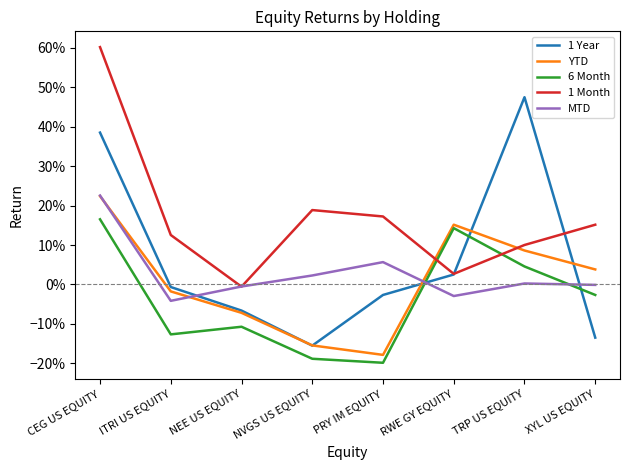

At how many categories does at least one series exceed 0?

7